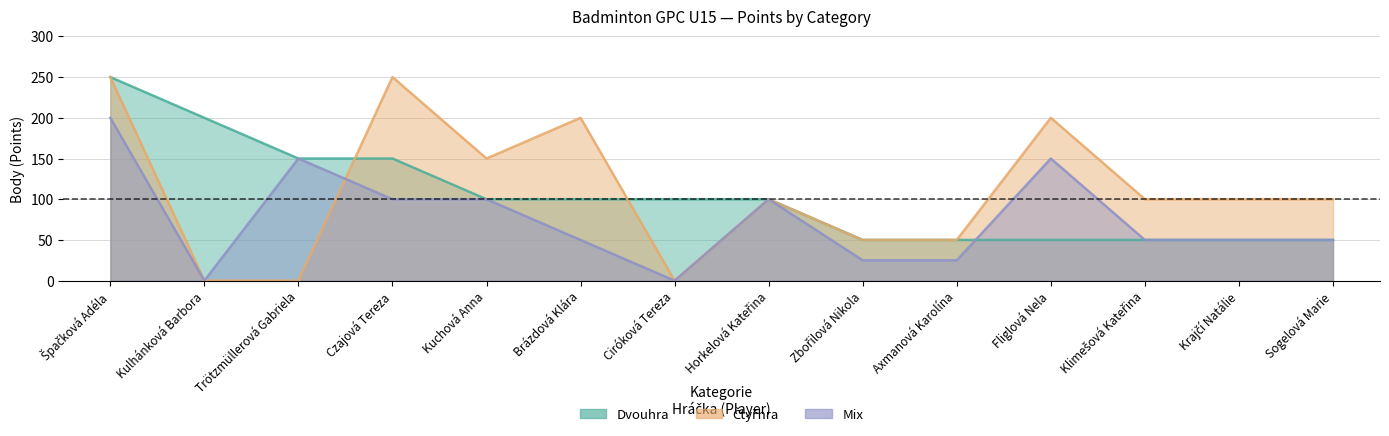

Is it true that Čtyřhra equals 137 at Klimešová Kateřina?

False